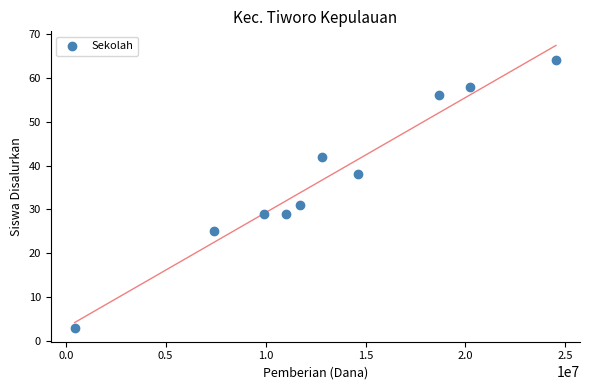

What Y value in the scatter plot is closest to 33?

31